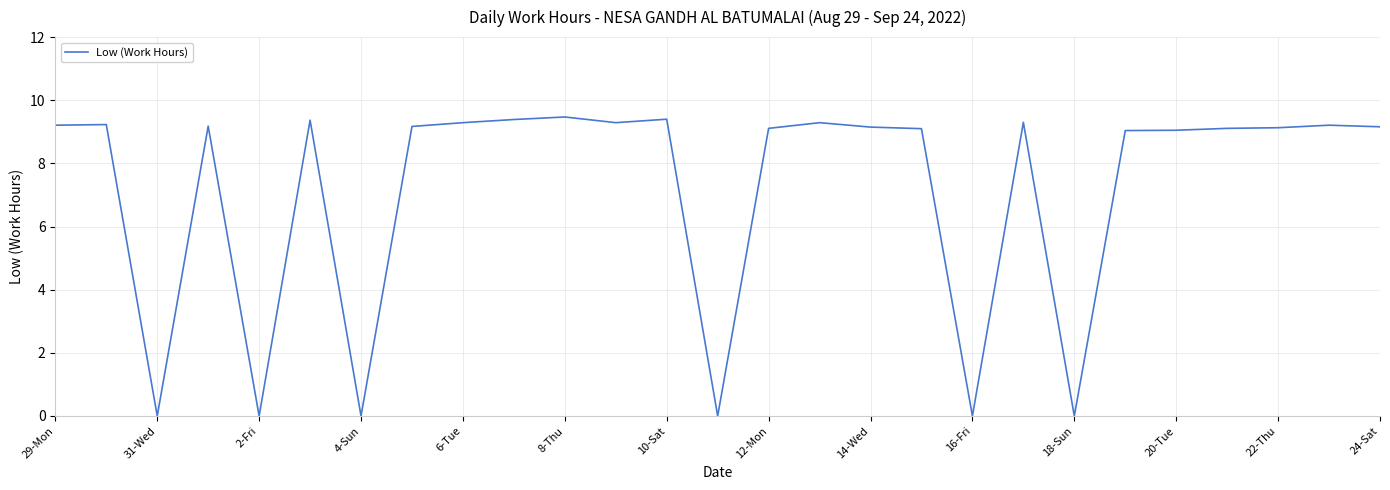

What is the greatest value displayed?

9.5